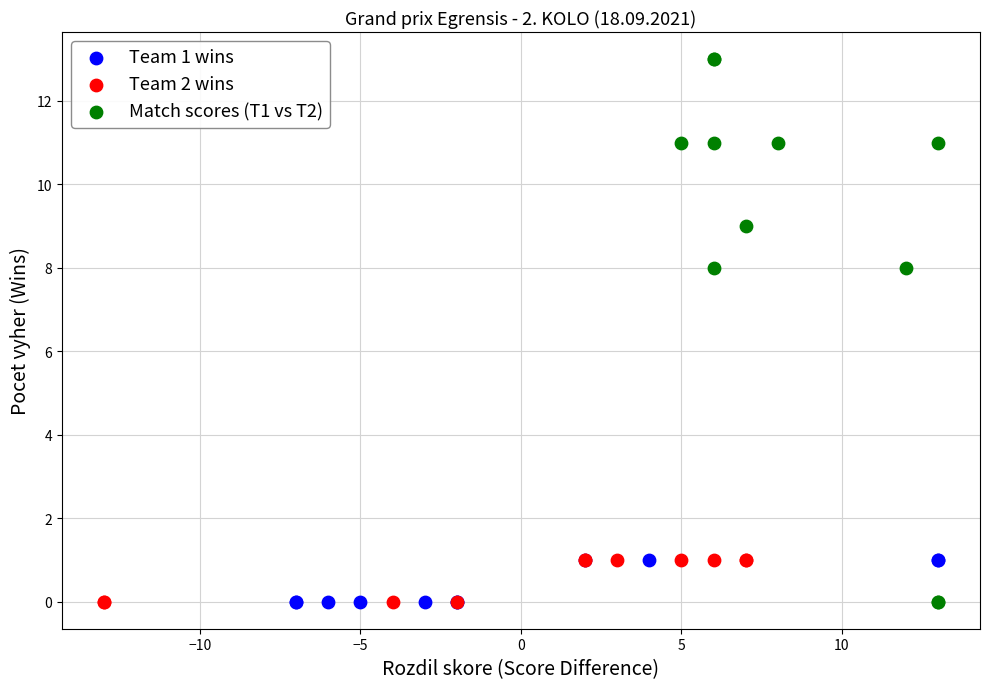

Which series contains the highest Y value?

Match scores (T1 vs T2)